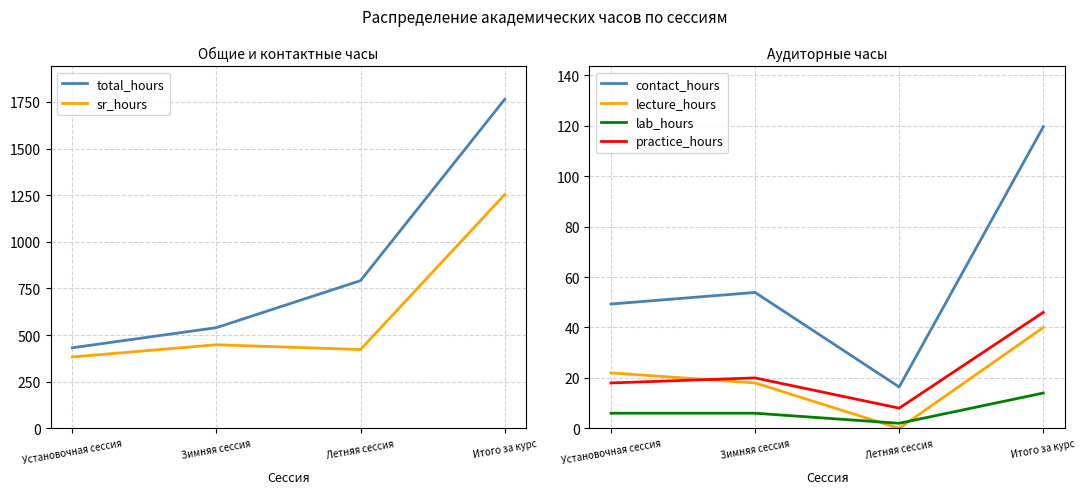

Rank the categories by sr_hours value from lowest to highest.

Установочная сессия, Летняя сессия, Зимняя сессия, Итого за курс